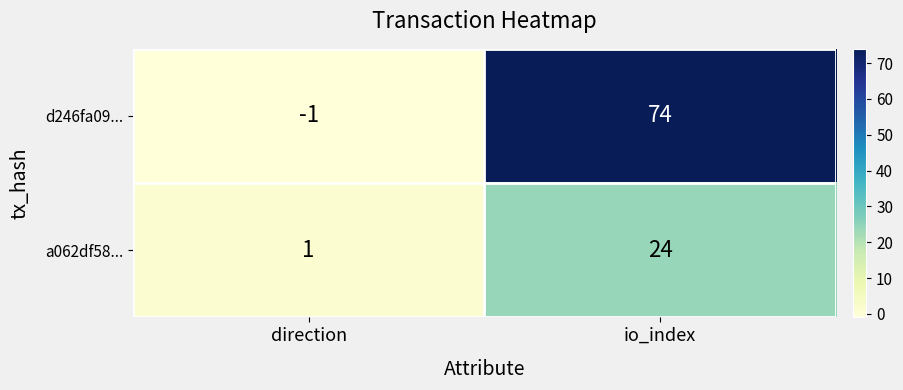

Reading left to right, list all the values displayed in this chart.

d246fa09...: direction=-1	io_index=74
a062df58...: direction=1	io_index=24